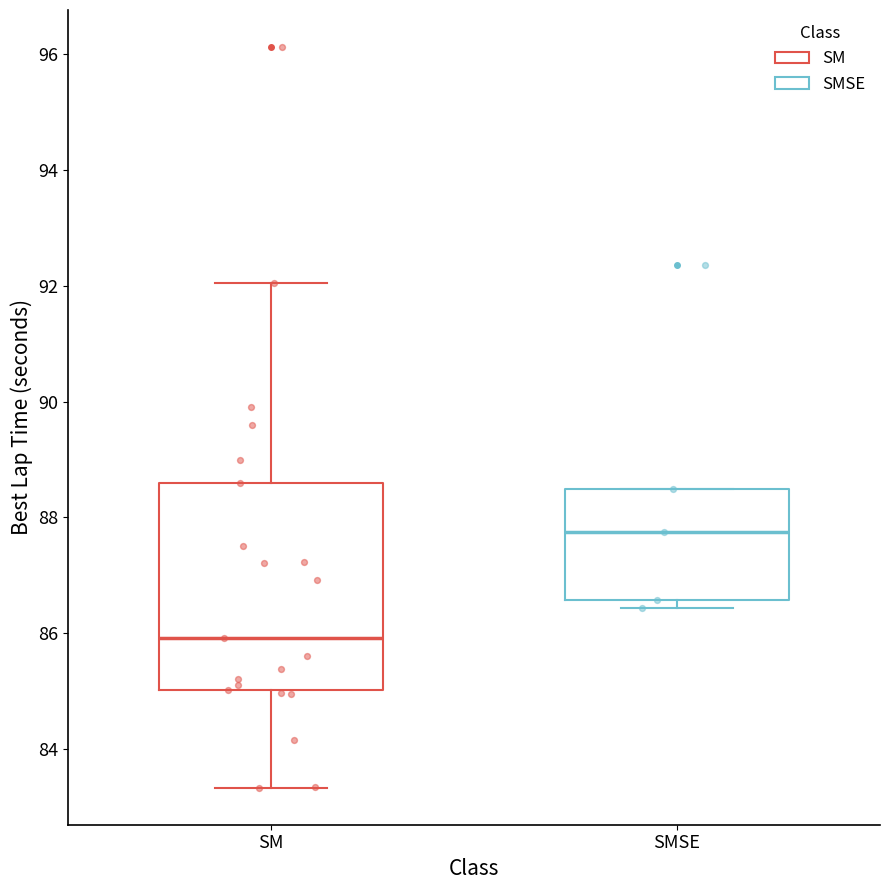

Which box is the tallest, from its lower edge to its upper edge?

SM